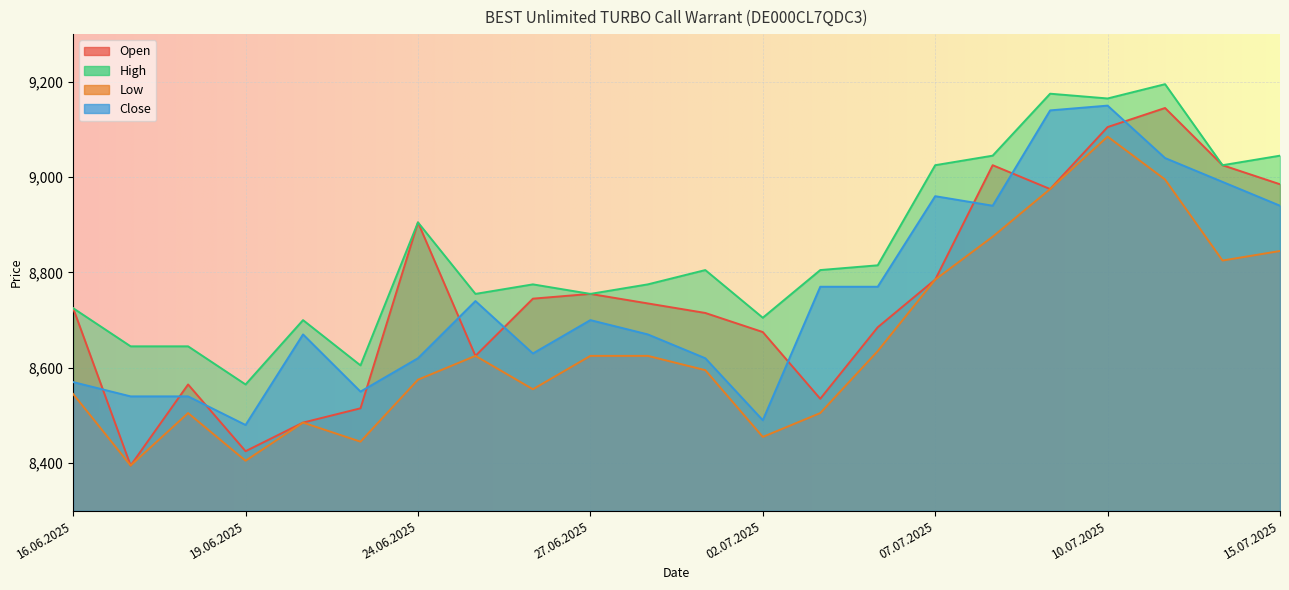

True or false: Low has more than 1 interior local peaks.

True